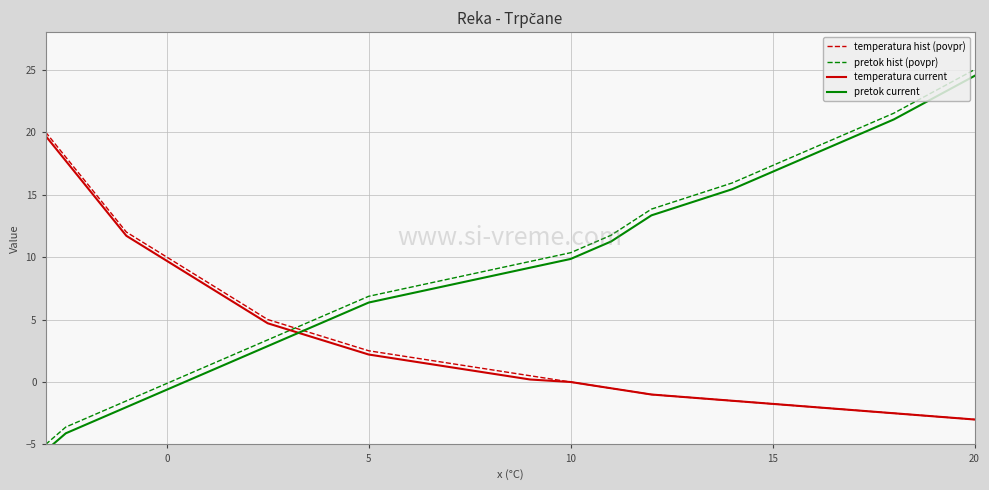

The value of temperatura current at 5 is 25.3. True or false?

False